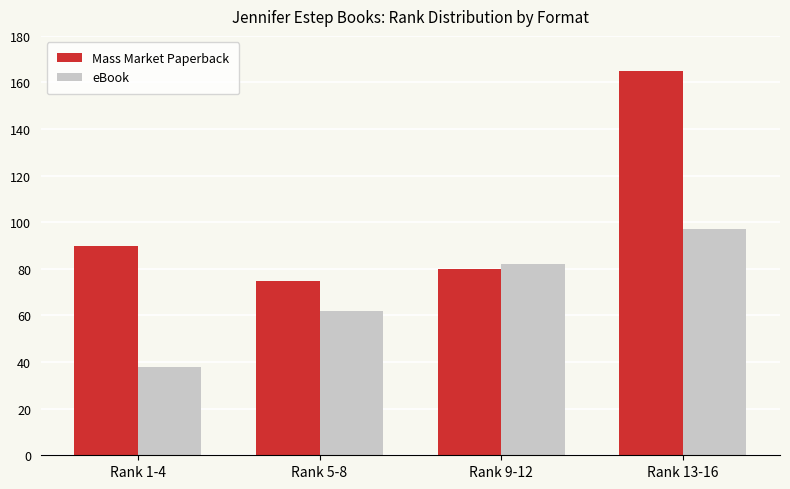

List the series in order of their overall mean, highest first.

Mass Market Paperback, eBook